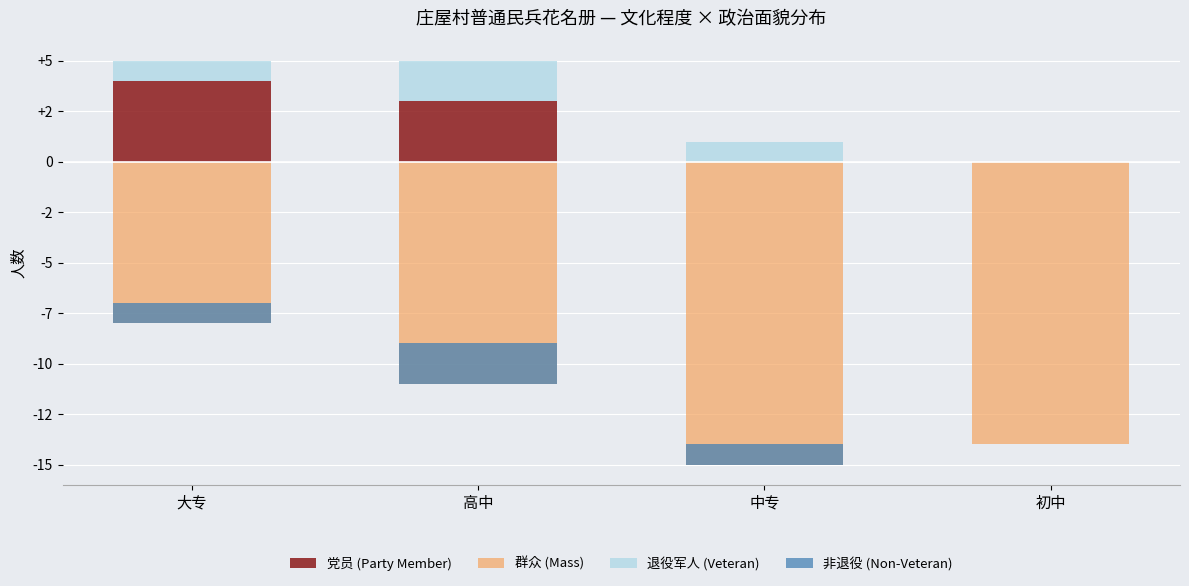

Count the number of categories in the chart.

4